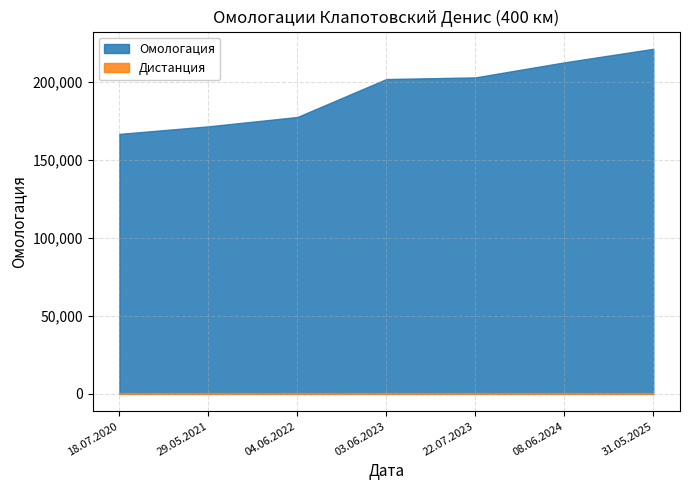

True or false: Омологация has more than 1 points higher than both neighbors.

False